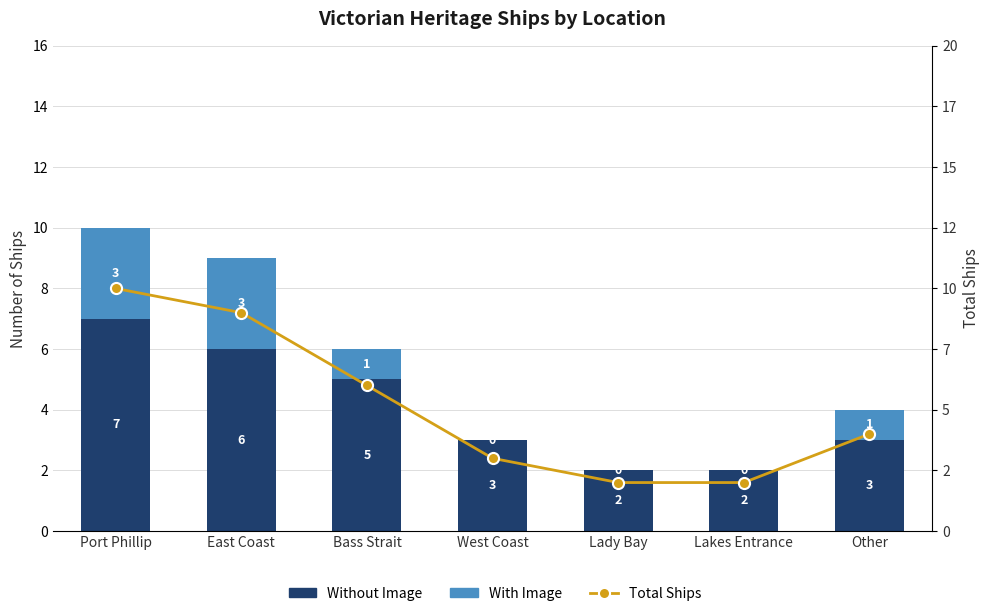

What is the sum of the With Image values at Bass Strait and East Coast?

4